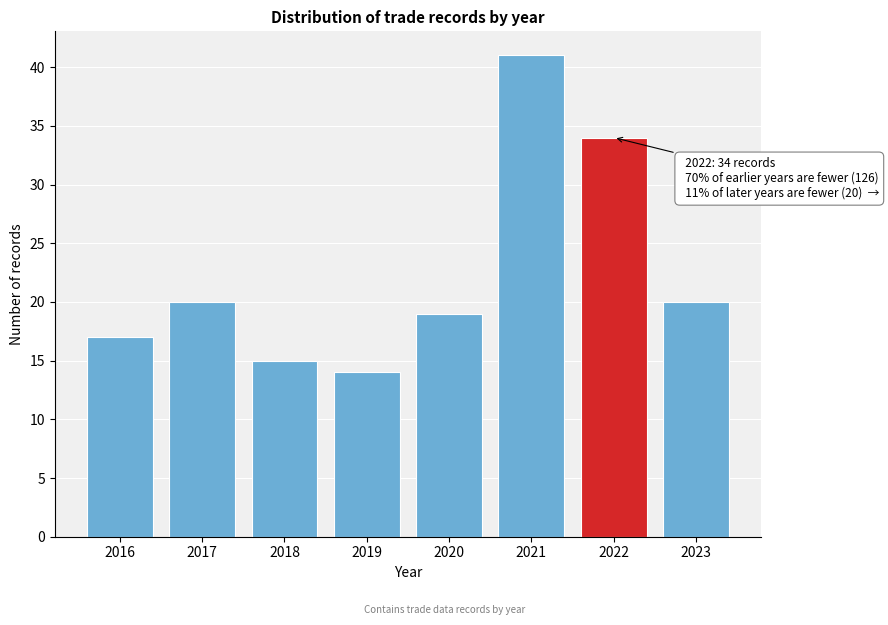

Reading left to right, extract all data points from this chart.

2016=17	2017=20	2018=15	2019=14	2020=19	2021=41	2022=34	2023=20